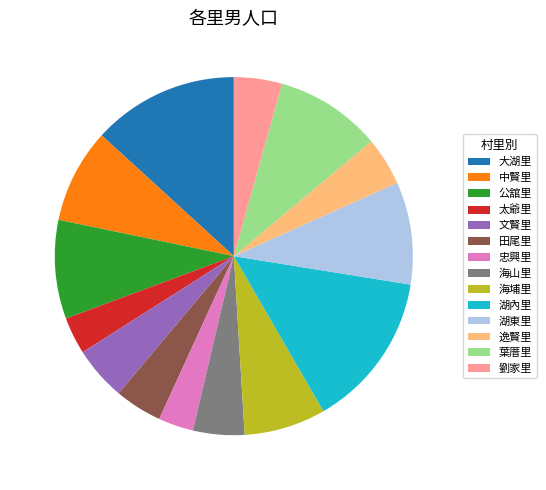

Between 太爺里 and 湖內里, which is larger?

湖內里